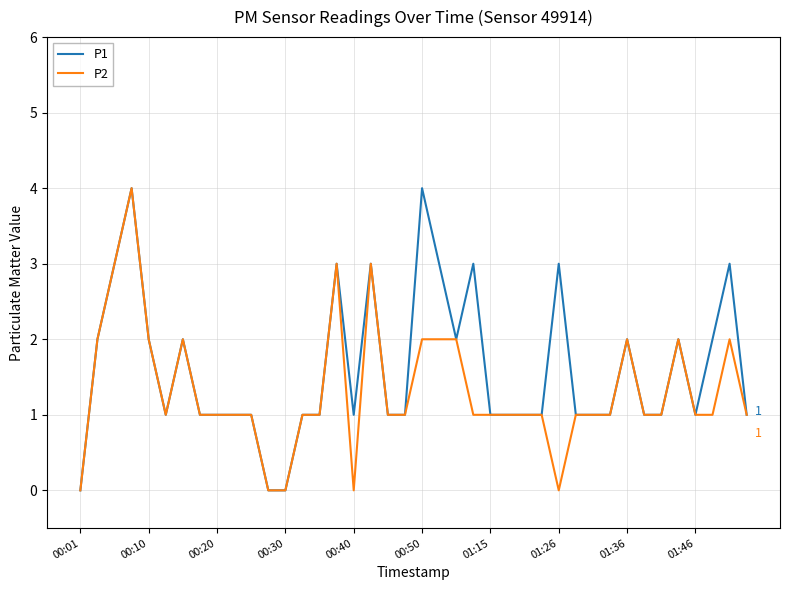

Which series has the largest total across all categories?

P1